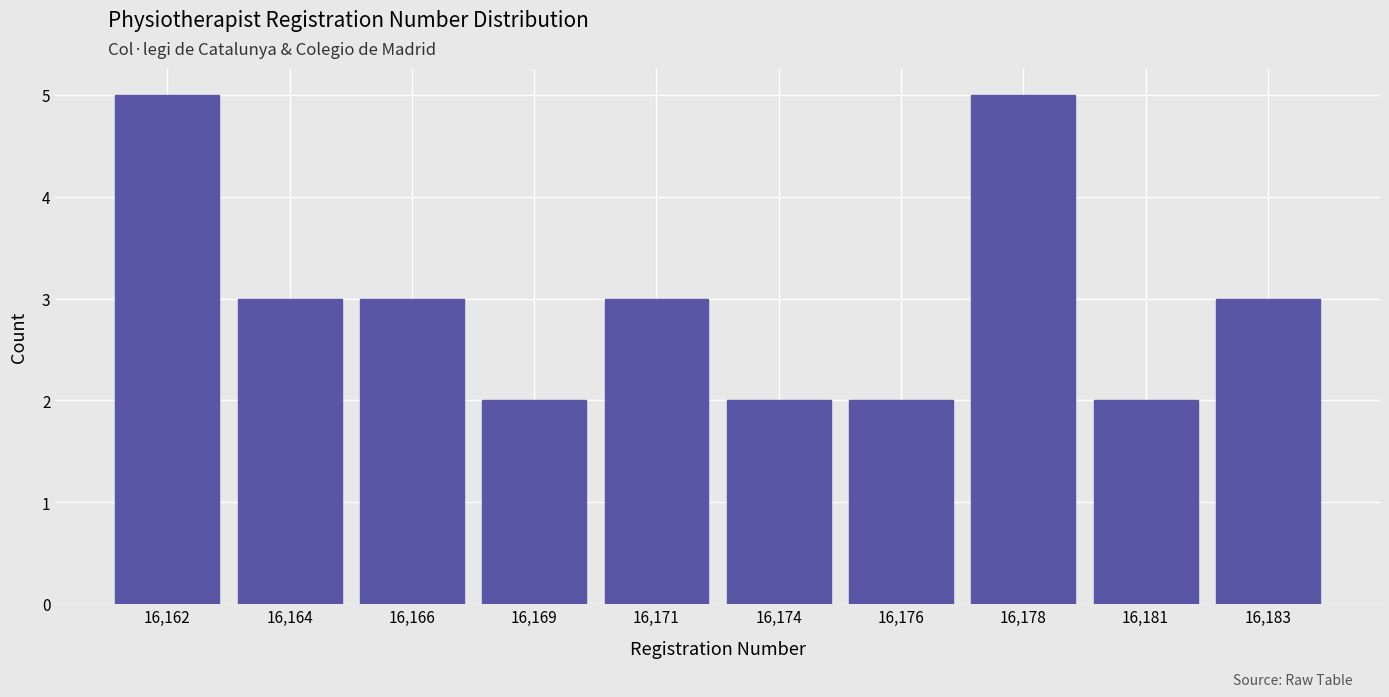

Reading left to right, transcribe all the data shown in this chart.

5	3	3	2	3	2	2	5	2	3